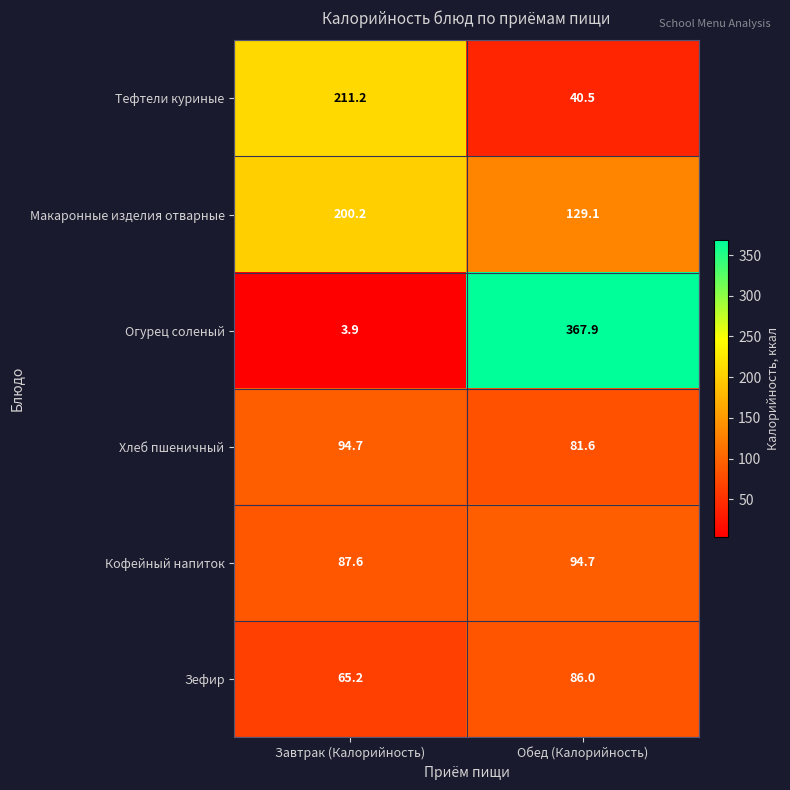

What is the spread (max minus min) of values at Завтрак (Калорийность)?

207.3